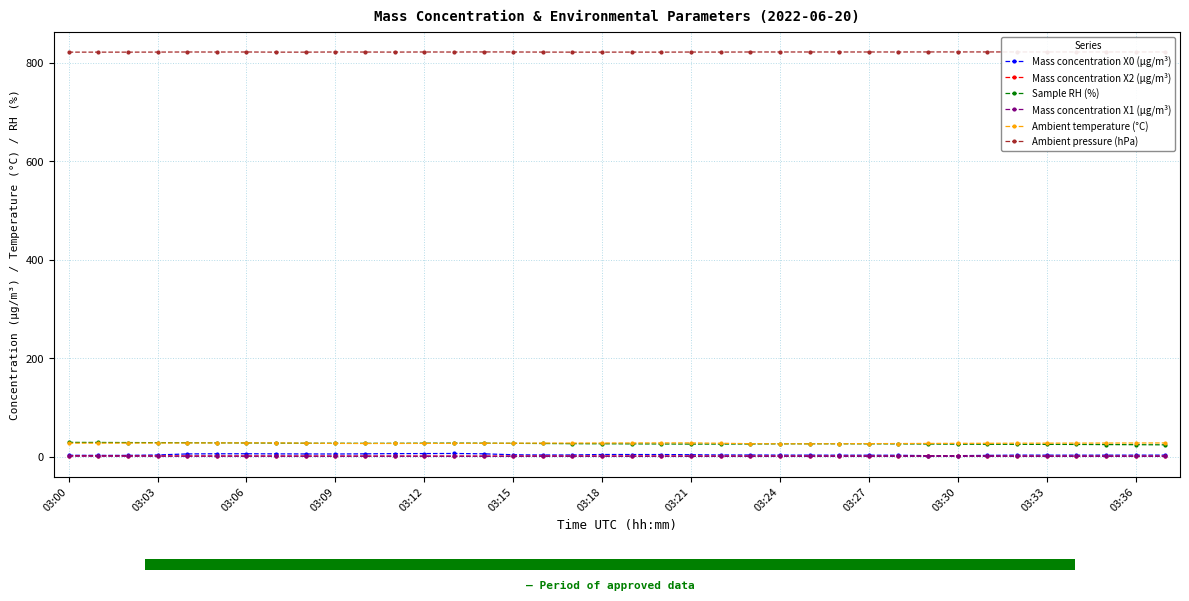

At how many categories does at least one series exceed 5?

38